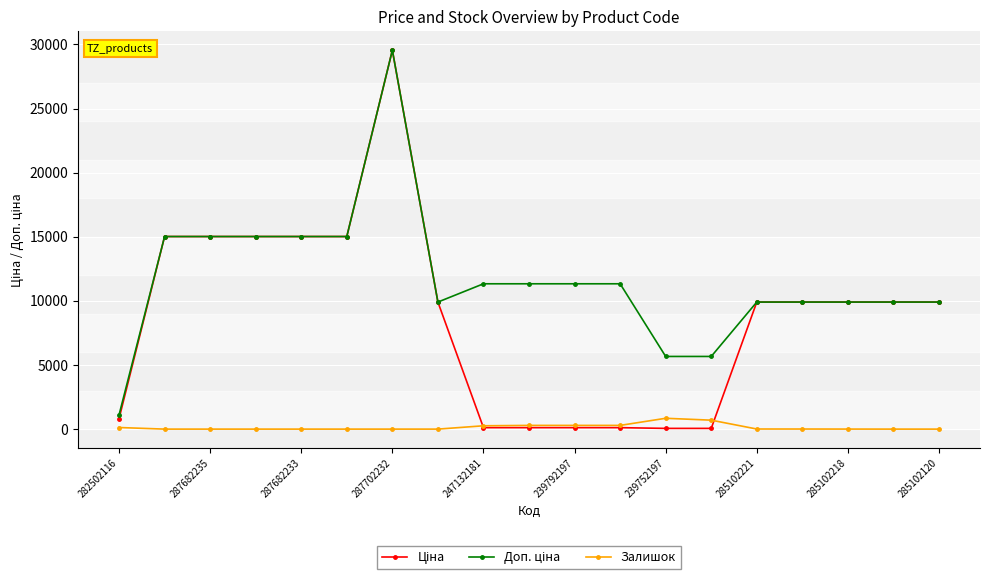

What is the greatest value displayed?

29548.9